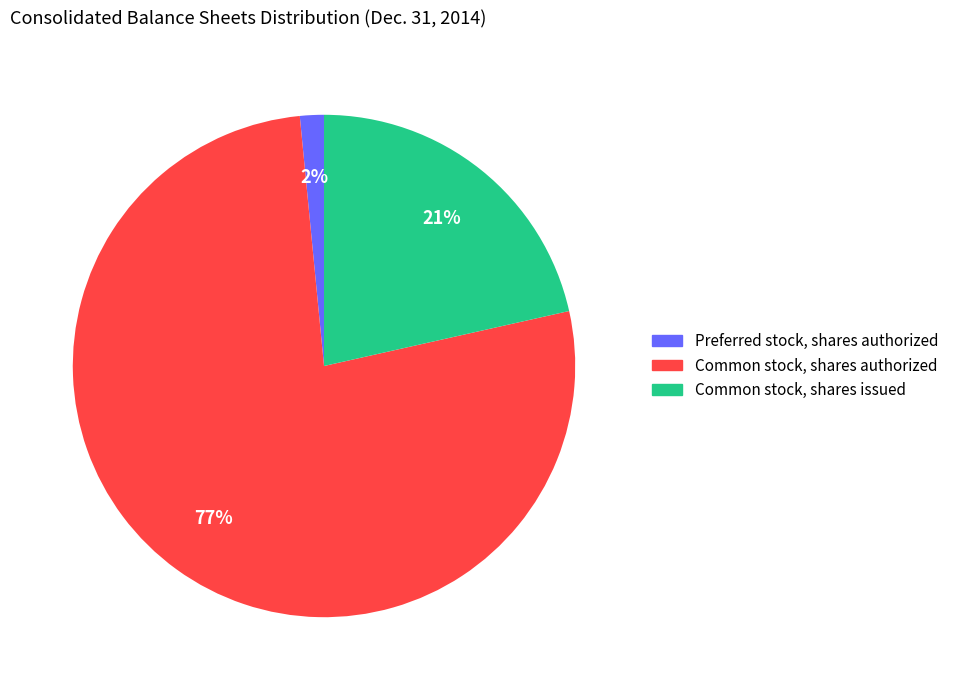

To the nearest percent, what percentage of the pie is Common stock, shares authorized?

77%